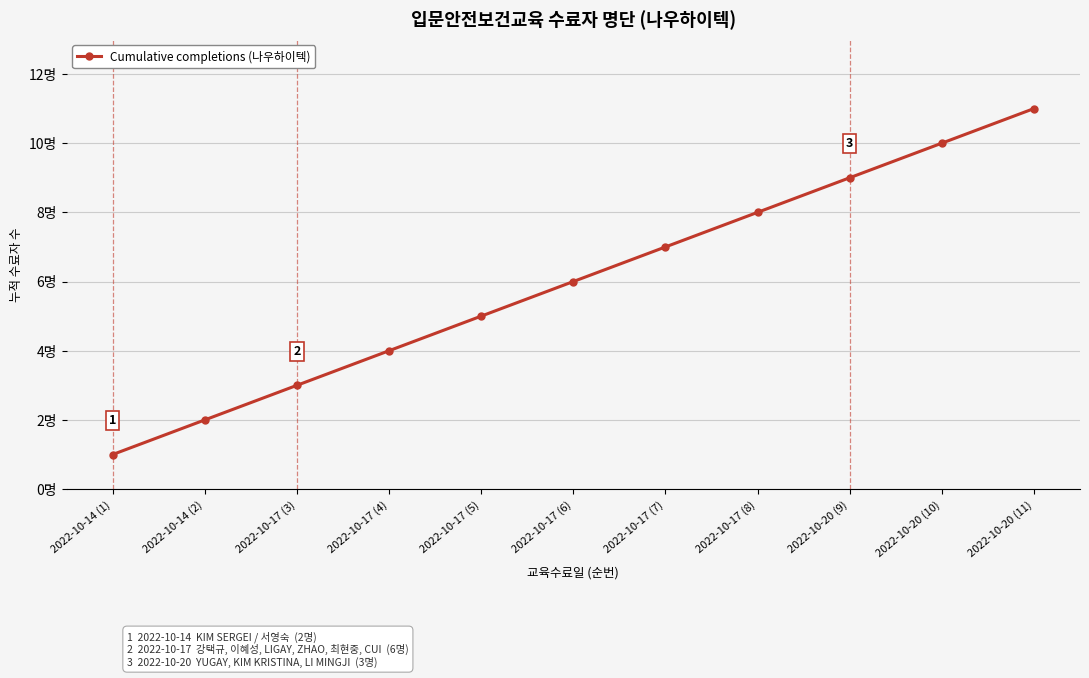

List the labels in order of value, smallest first.

2022-10-14 (1), 2022-10-14 (2), 2022-10-17 (3), 2022-10-17 (4), 2022-10-17 (5), 2022-10-17 (6), 2022-10-17 (7), 2022-10-17 (8), 2022-10-20 (9), 2022-10-20 (10), 2022-10-20 (11)